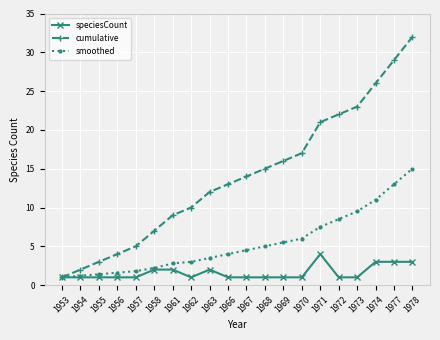

The smoothed series shows 11.0 at 1974. True or false?

True